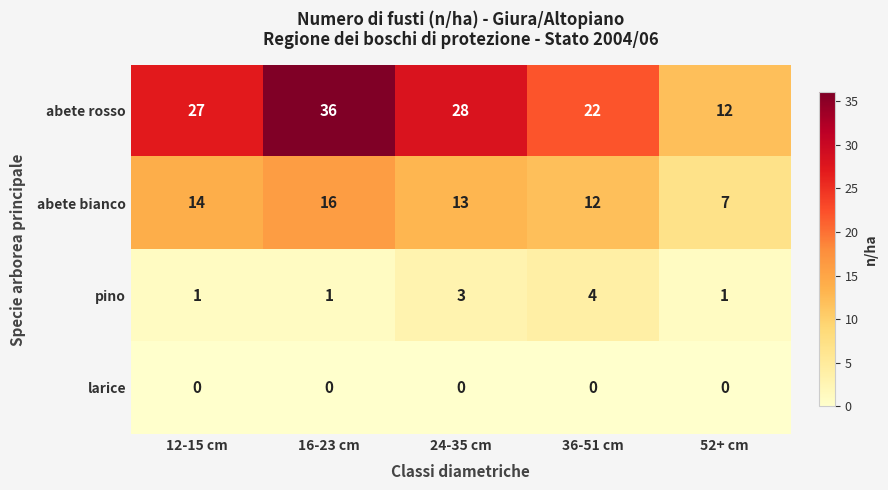

What is the sum of the abete bianco values at 24-35 cm and 36-51 cm?

25